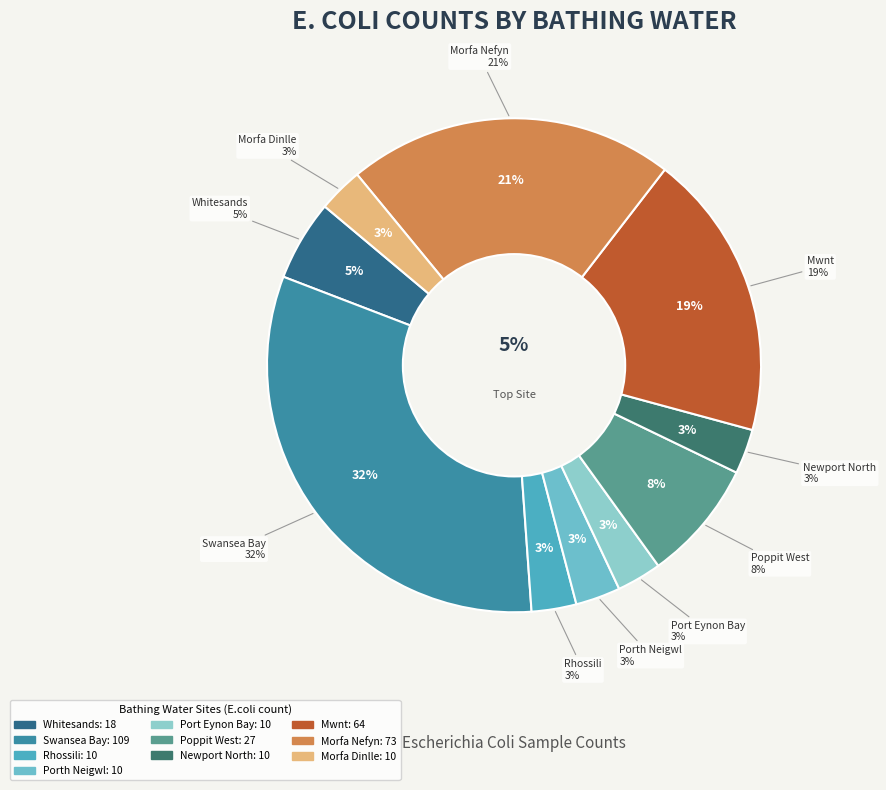

Which category has the smallest portion of the pie?

Rhossili